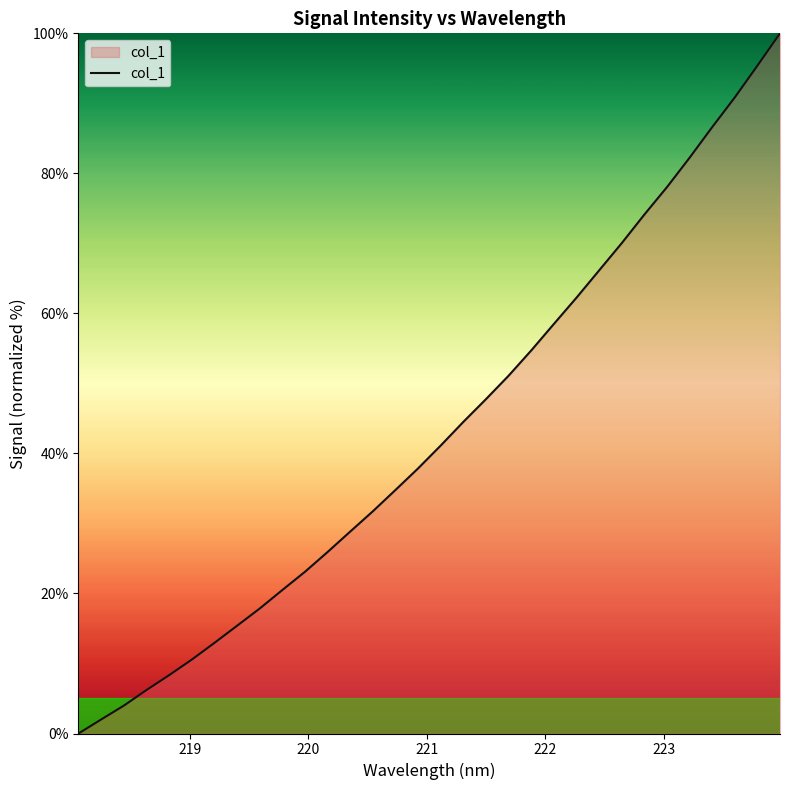

What is the difference between the maximum and minimum values?

100.0